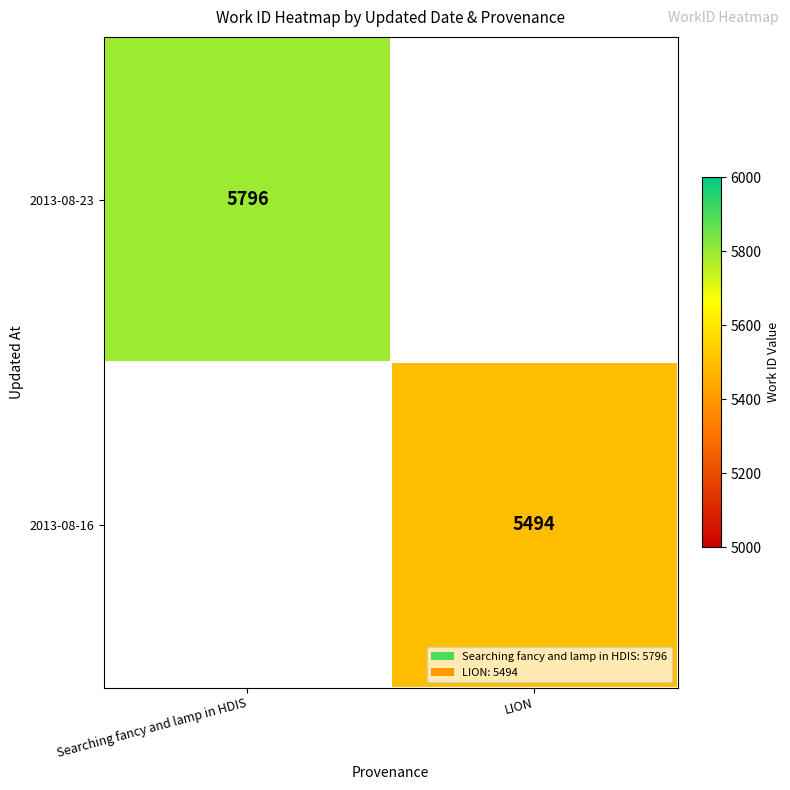

True or false: 2013-08-23 has a value of 2318 at Searching fancy and lamp in HDIS.

False